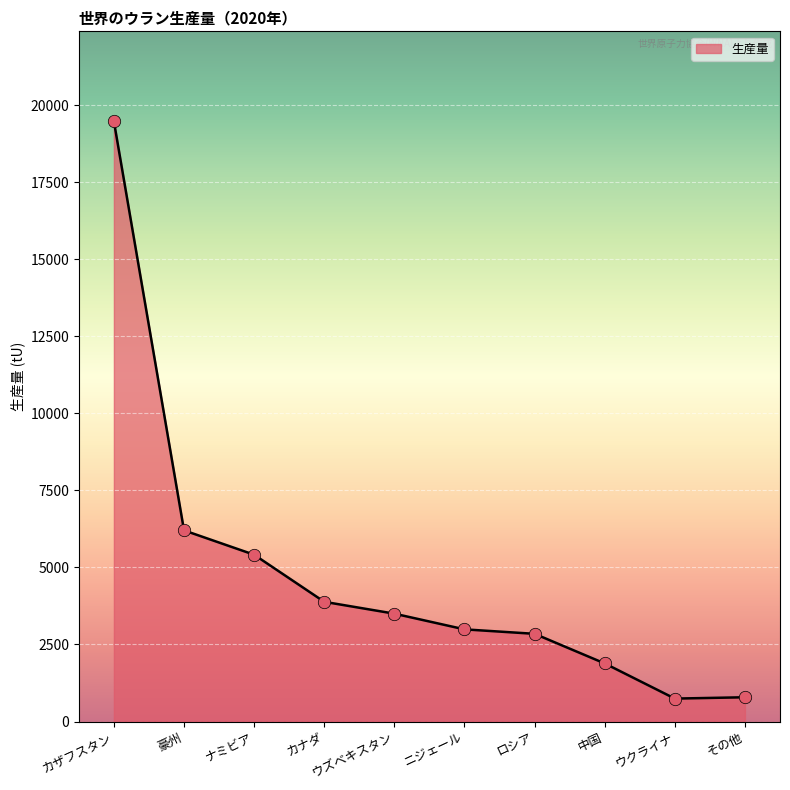

What is the change in value from ナミビア to その他?

-4626